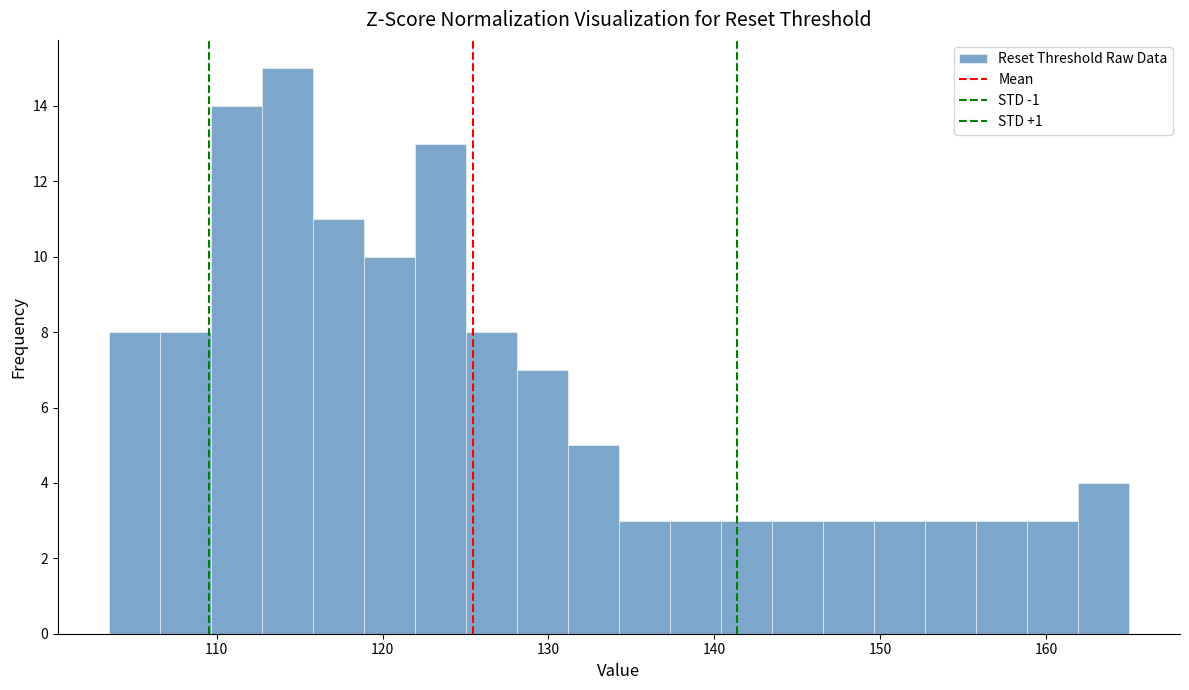

Read against the x-axis, roughly where is the centre of the tallest bar?

114